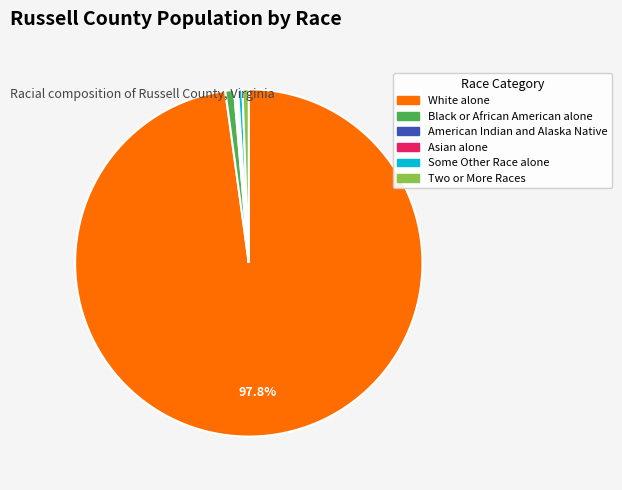

Which category accounts for the majority?

White alone